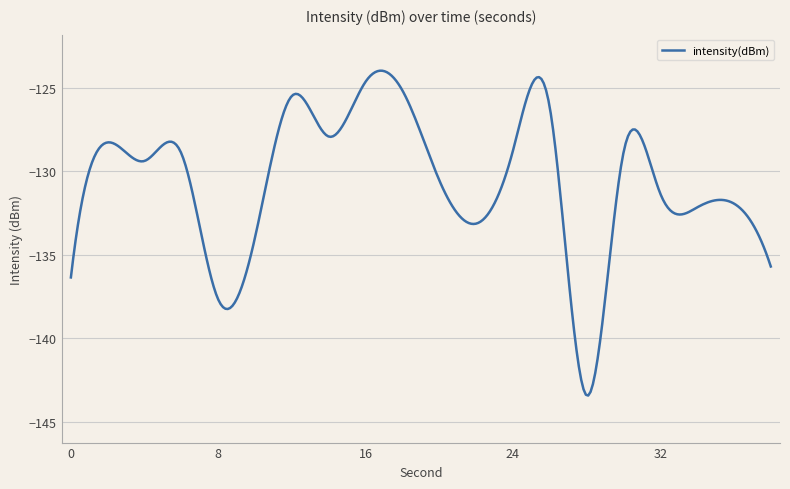

What is the maximum value shown in the chart?

-124.0